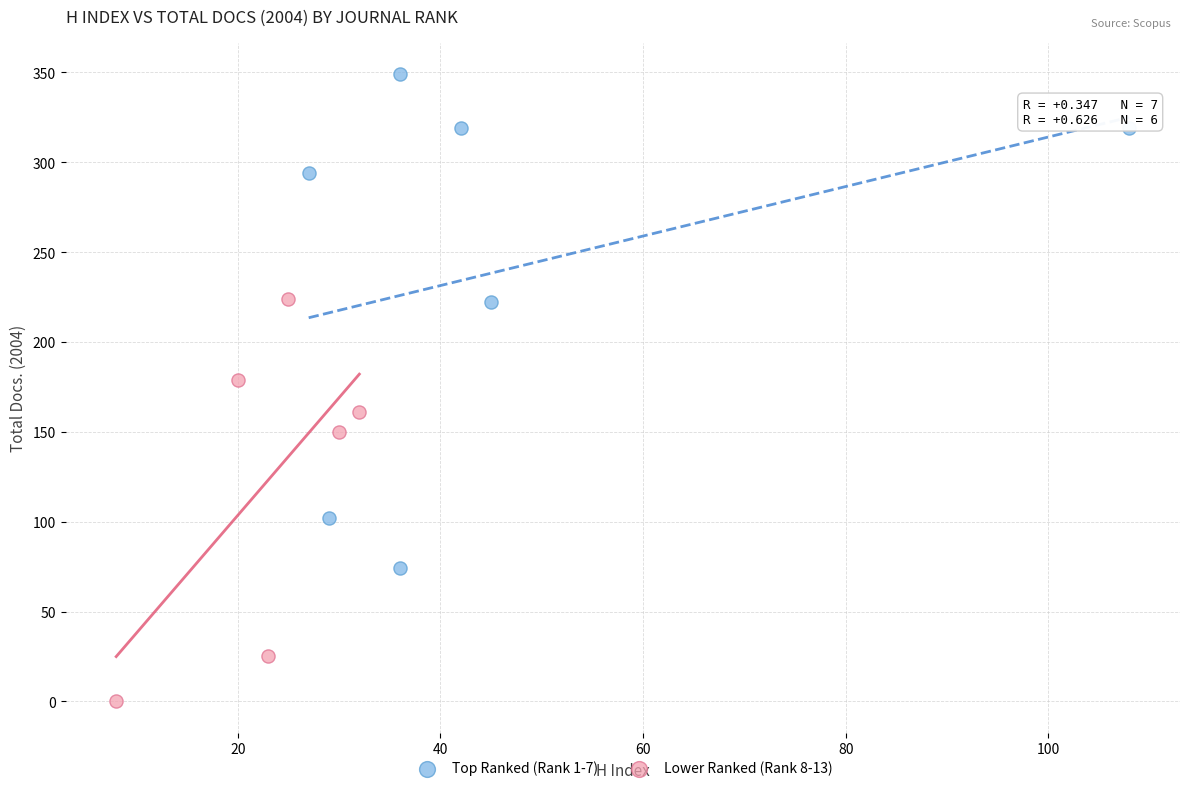

Which series has the largest Y range (max minus min)?

Top Ranked (Rank 1-7)